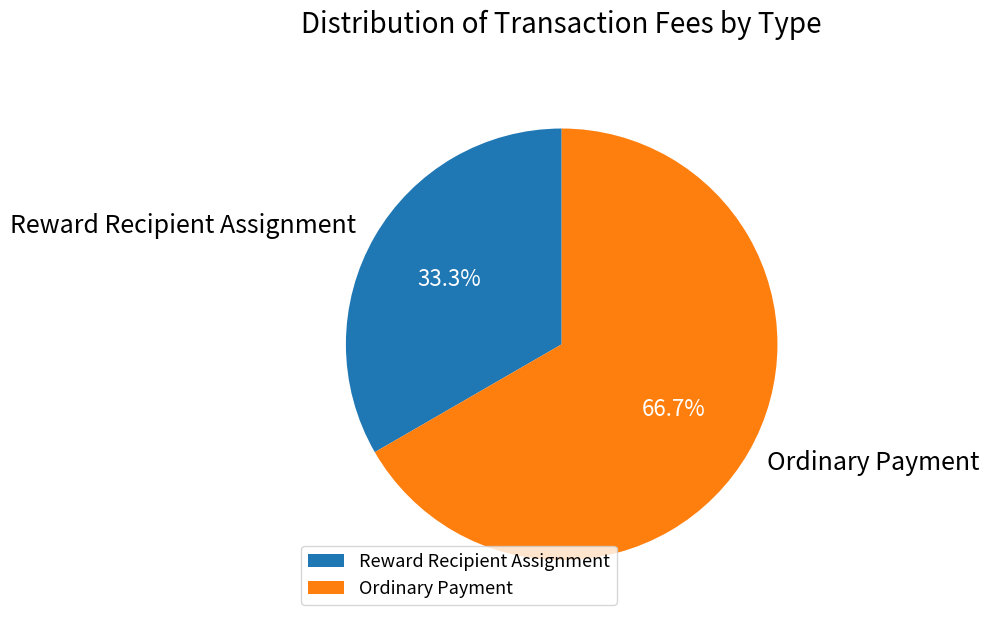

Combined, do Reward Recipient Assignment and Ordinary Payment account for over 50%?

Yes